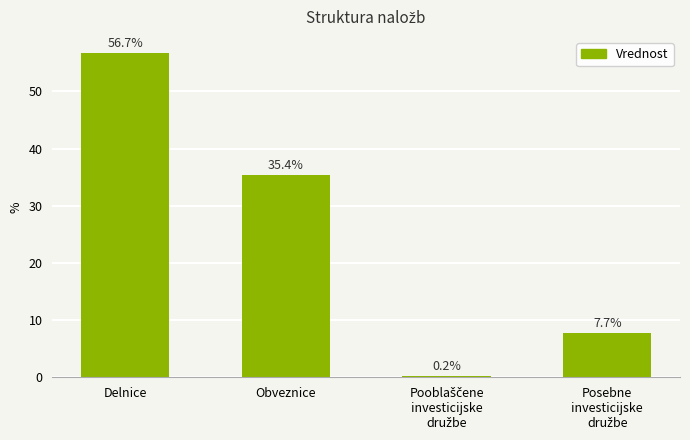

At which label is the value closest to 28?

Obveznice